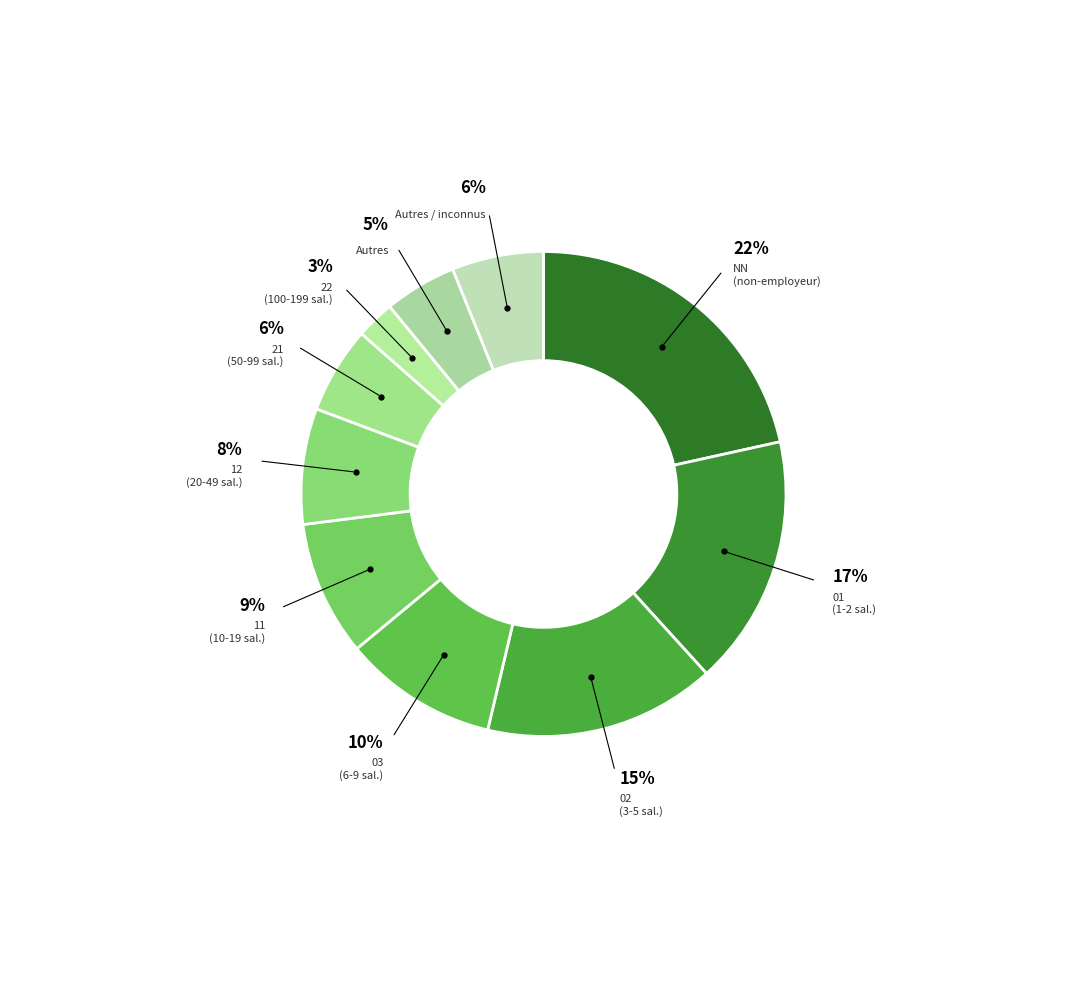

To the nearest percent, what is the difference between the largest and smallest slice percentages?

19%